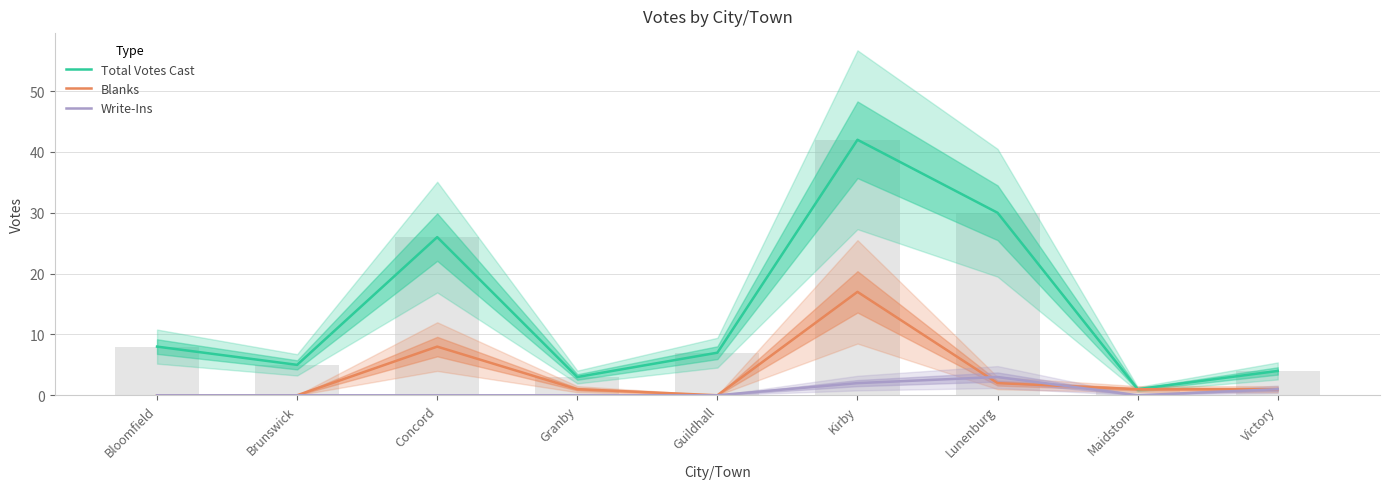

How many groups of bars are there?

9